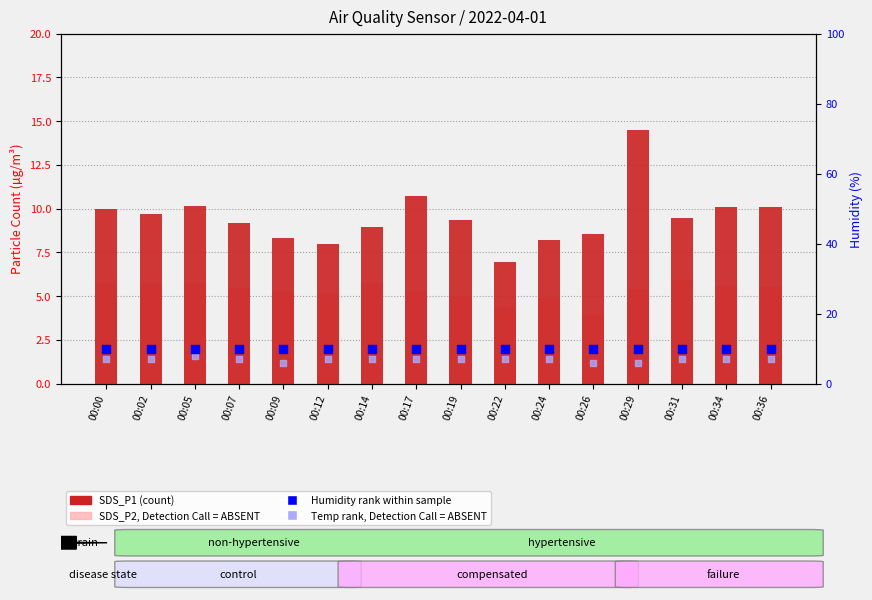

Which series has the widest spread of Y values?

SDS_P1 (count)